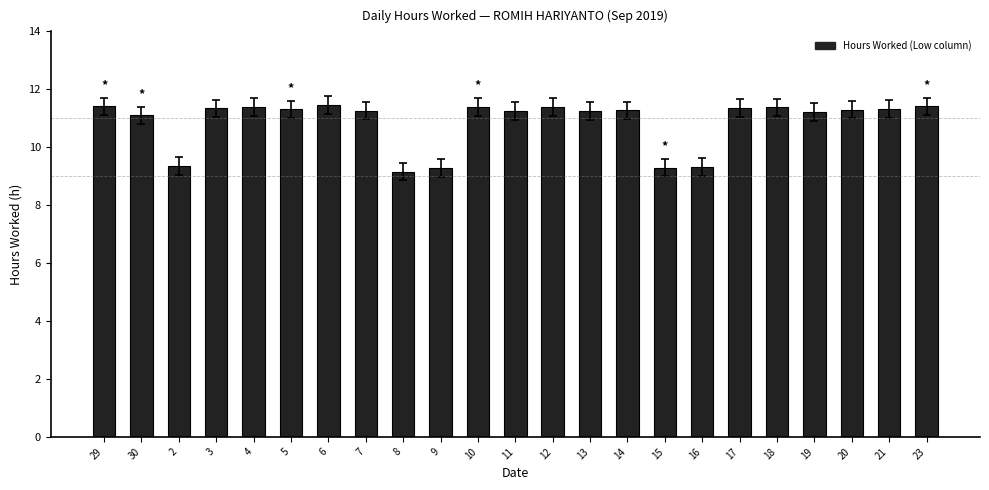

What is the label of the 2nd bar from the left?

30